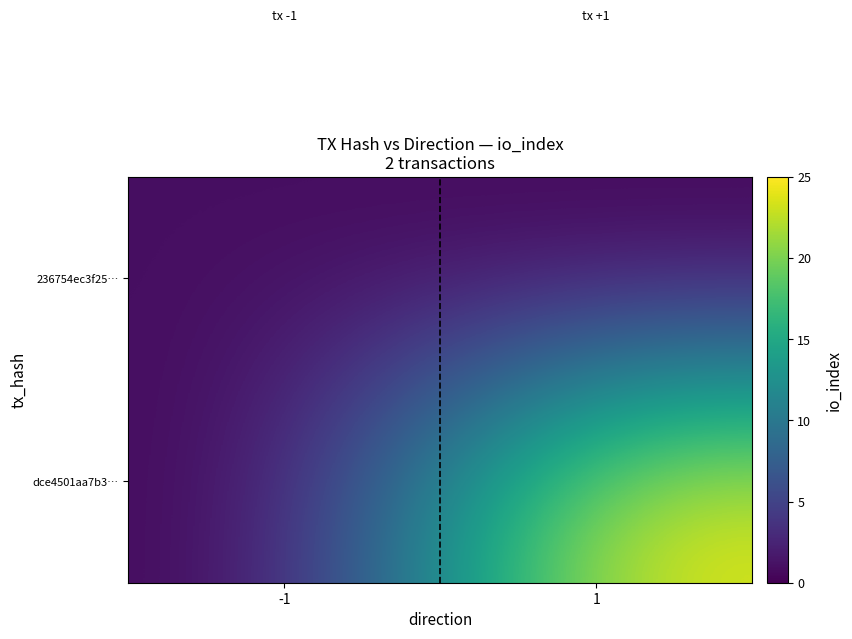

Which series changed the most between -1 and 1?

dce4501aa7b3…